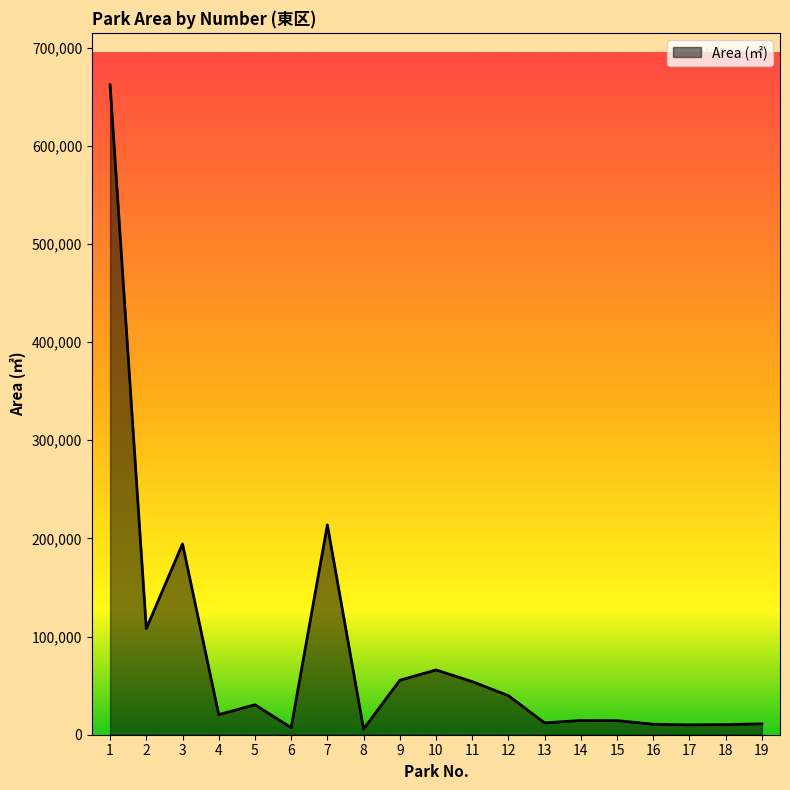

The chart shows a value of 66000 at 10. True or false?

True